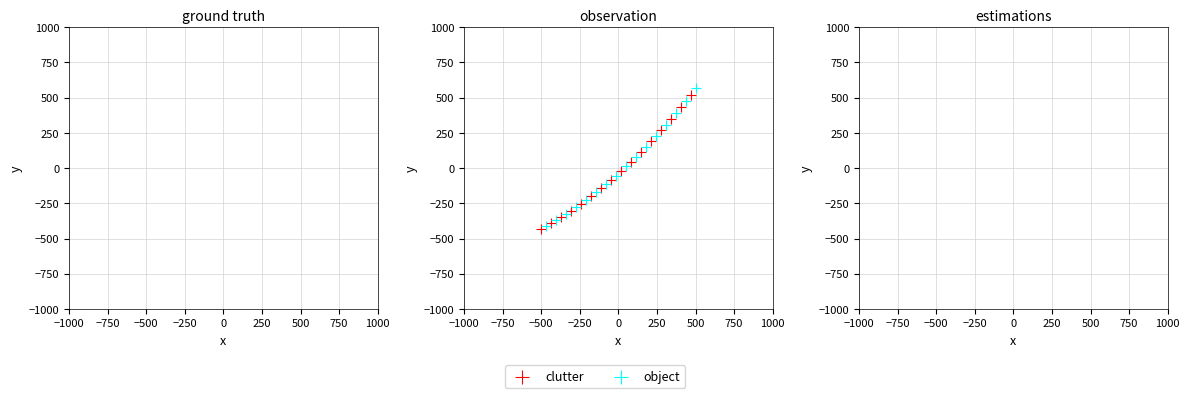

Which series has the widest spread of Y values?

object